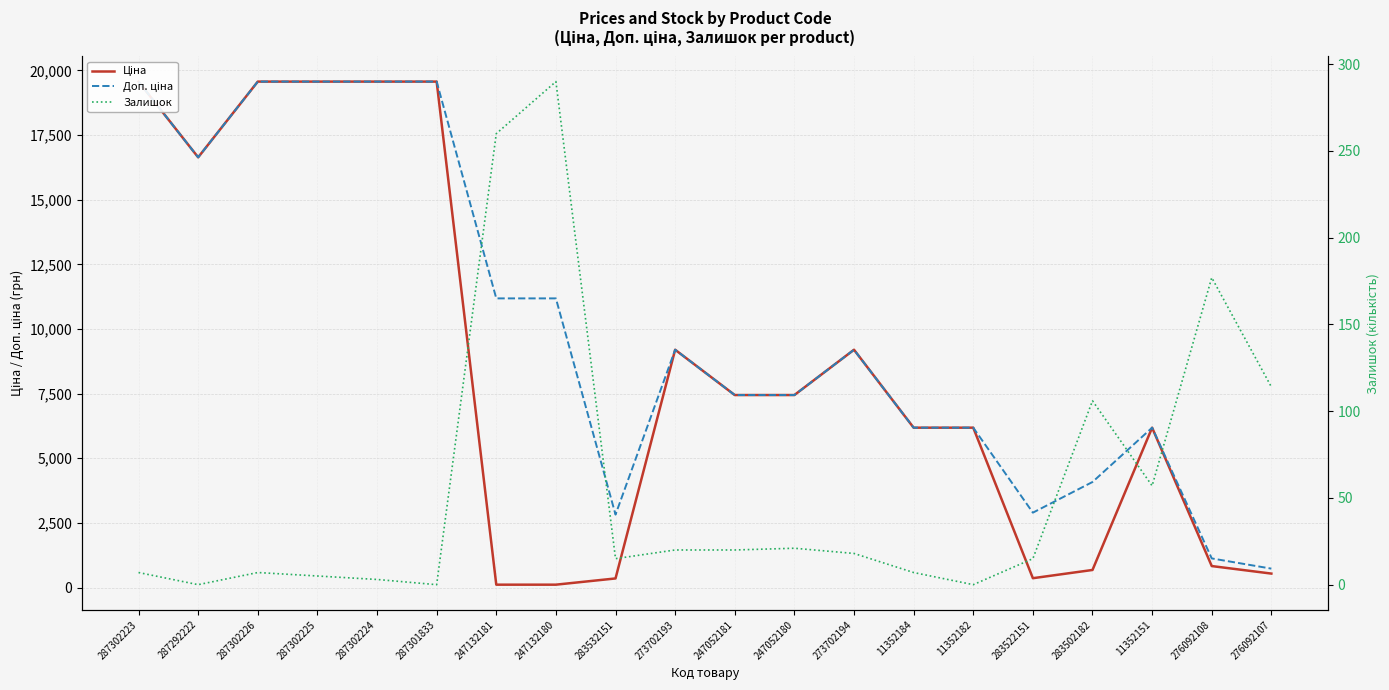

List the series in order of their peak value, lowest first.

Залишок, Ціна, Доп. ціна